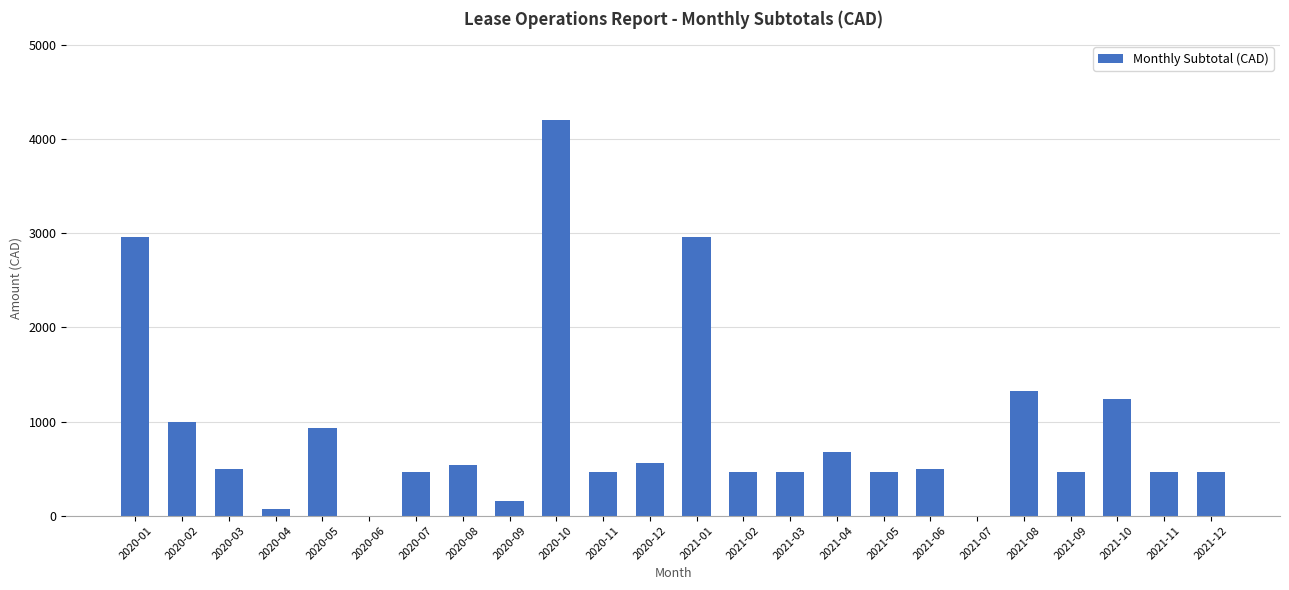

Are the bars horizontal?

No